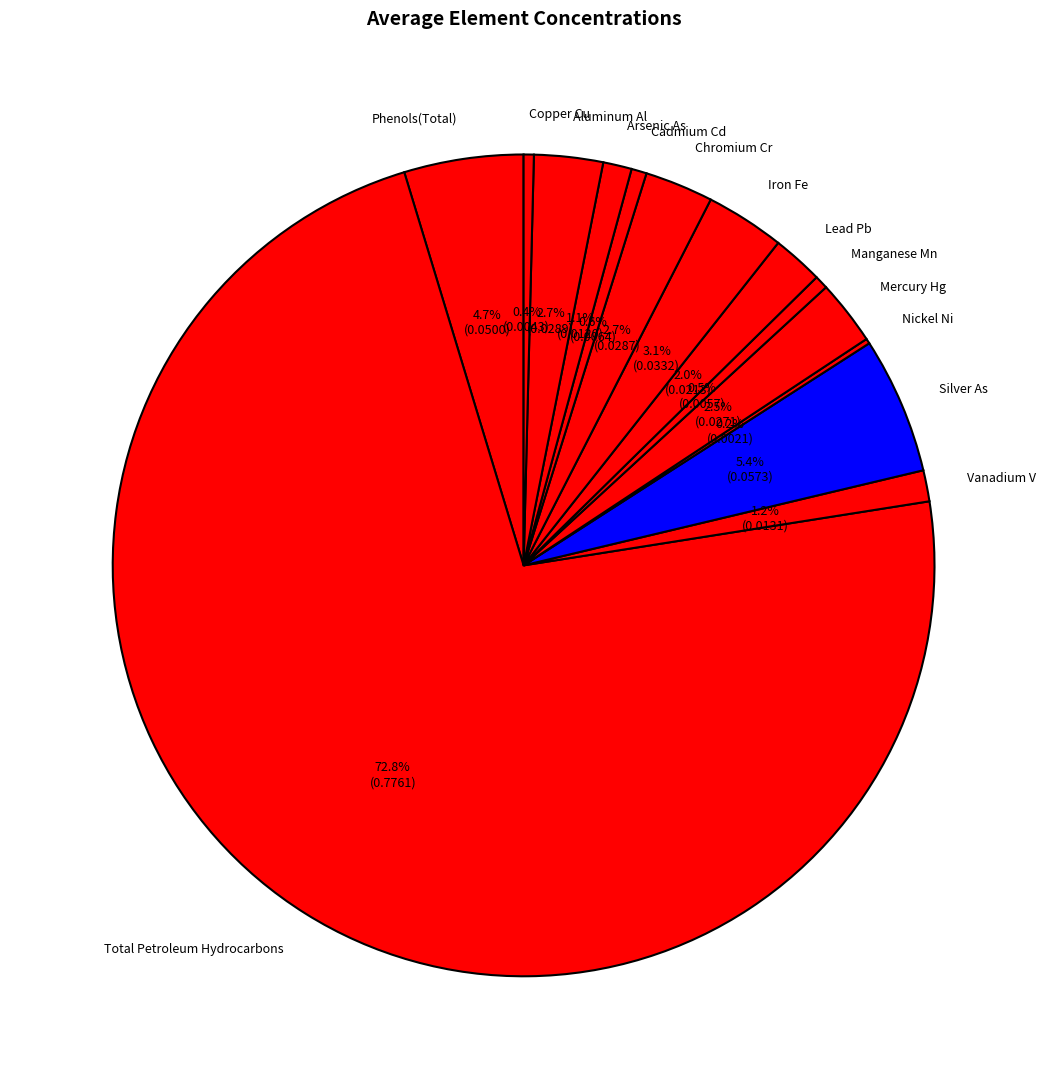

To the nearest percent, what is the combined percentage of Lead Pb and Total Petroleum Hydrocarbons?

75%